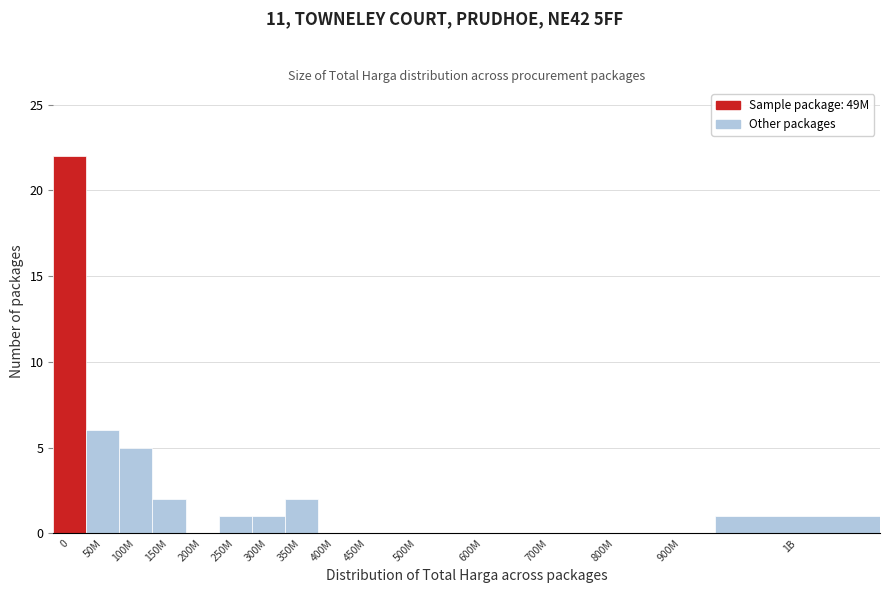

Reading left to right, list all the values displayed in this chart.

0=22	50M=6	100M=5	150M=2	200M=0	250M=1	300M=1	350M=2	400M=0	450M=0	500M=0	600M=0	700M=0	800M=0	900M=0	1B=1